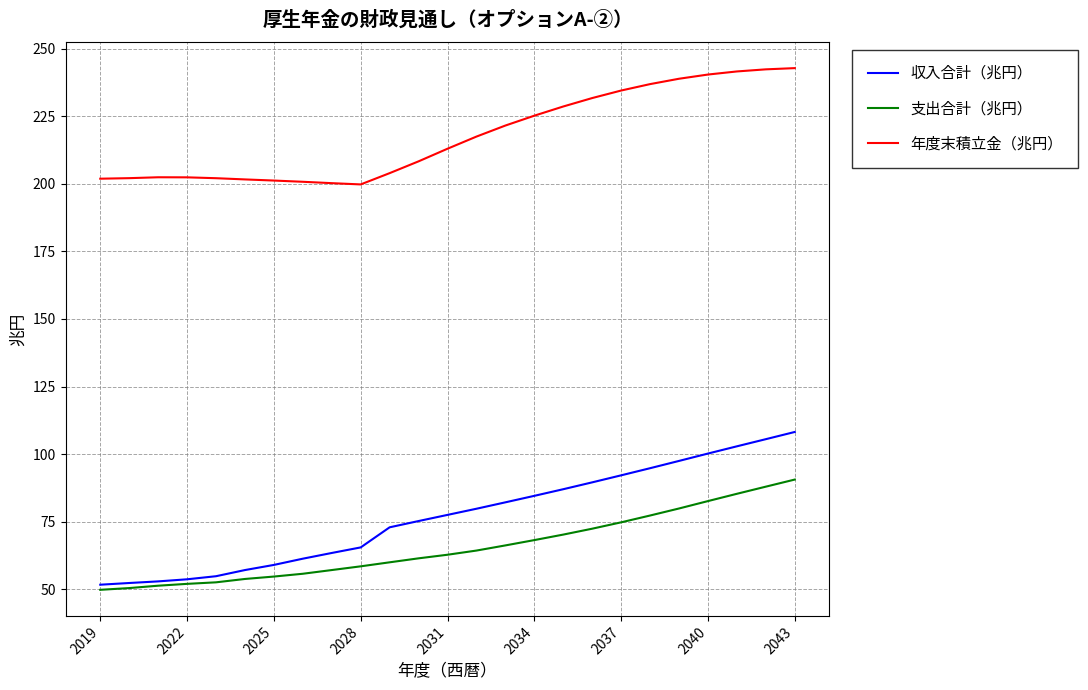

What is the maximum value for 収入合計（兆円）?

108.2